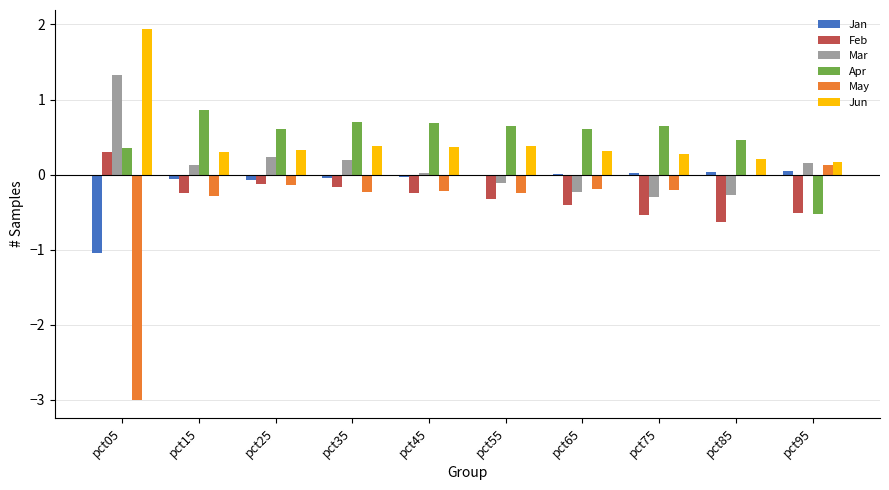

How many series are shown in this chart?

6